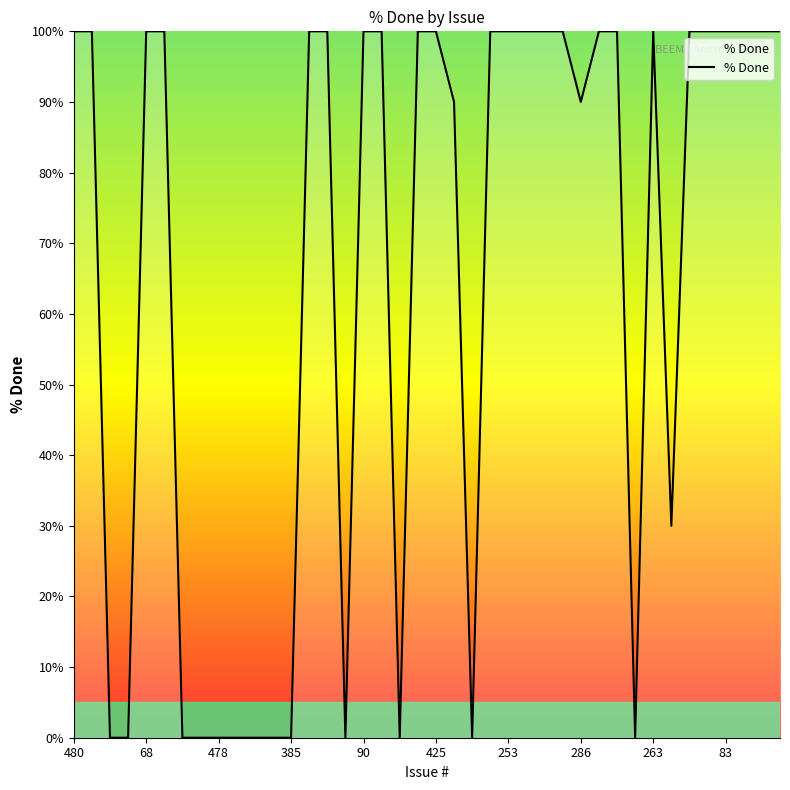

What is the greatest value displayed?

100